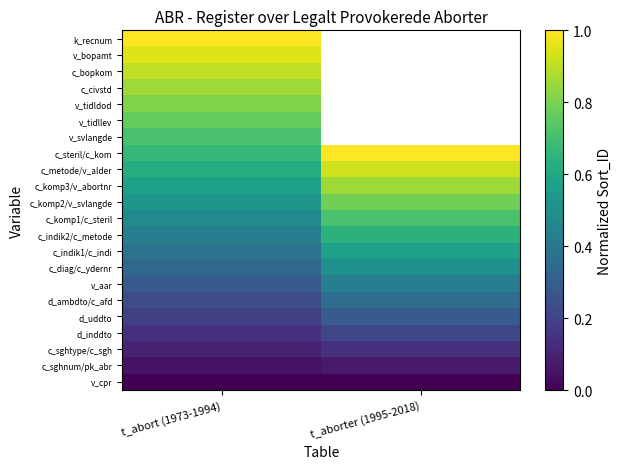

Rank the series by their maximum value, from lowest to highest.

v_cpr, c_sghnum/pk_abr, c_sghtype/c_sgh, d_inddto, d_uddto, d_ambdto/c_afd, v_aar, c_diag/c_ydernr, c_indik1/c_indi, c_indik2/c_metode, c_komp1/c_steril, v_svlangde, v_tidllev, c_komp2/v_svlangde, v_tidldod, c_komp3/v_abortnr, c_civstd, c_bopkom, c_metode/v_alder, v_bopamt, c_steril/c_kom, k_recnum